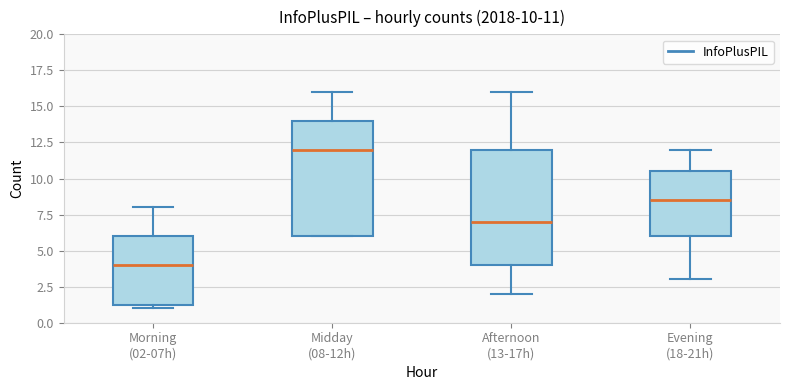

Which box's median line is the highest?

Midday (08-12h)